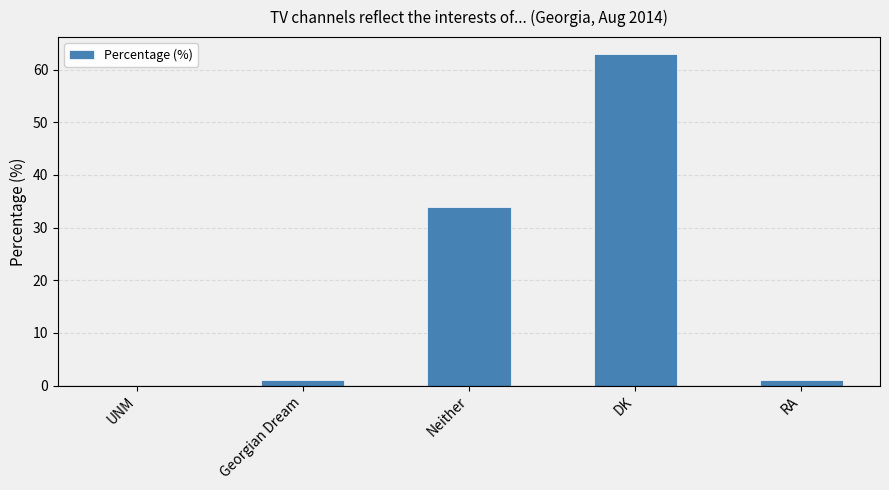

Is it true that the value at UNM is -20?

False